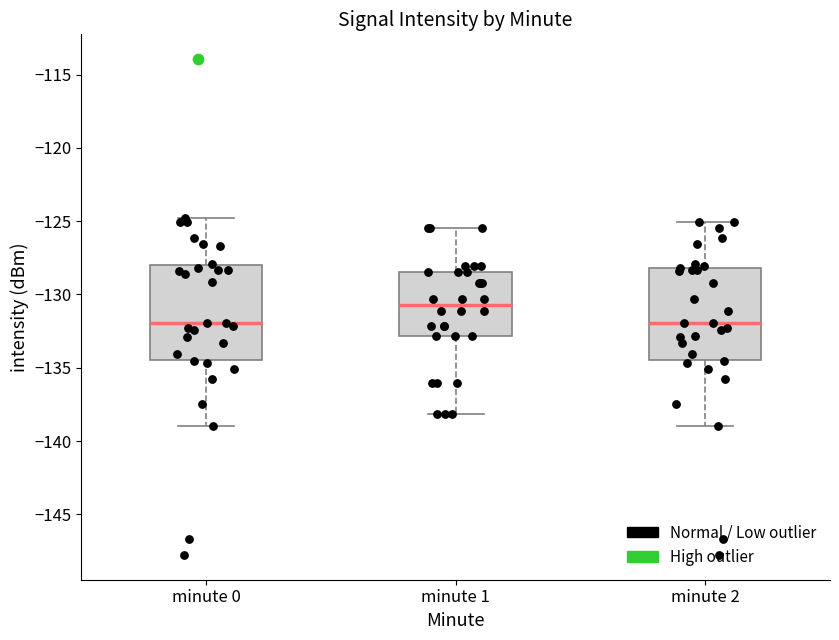

Where is the lower edge of the box for minute 0 on the y-axis? The values are not printed on the chart, so give them approximately, as read against the axis.

-134.5